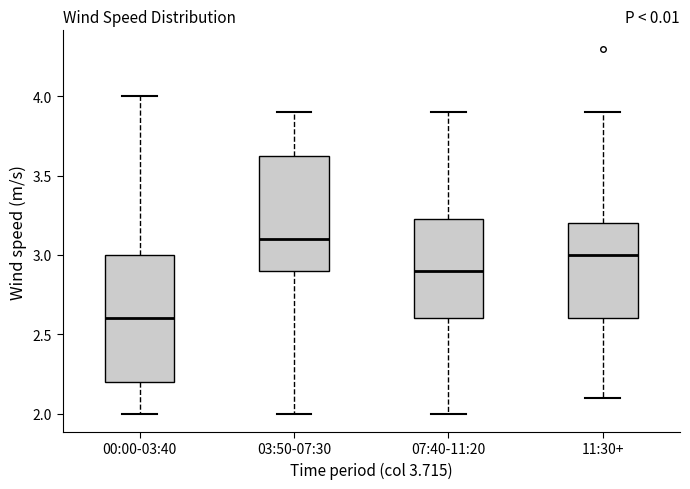

Which box is the tallest, from its lower edge to its upper edge?

00:00-03:40